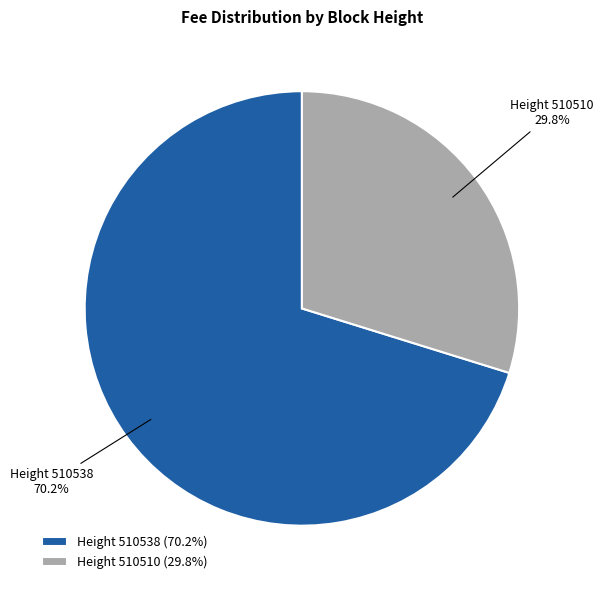

Does Height 510510 account for over 50% of the chart?

No